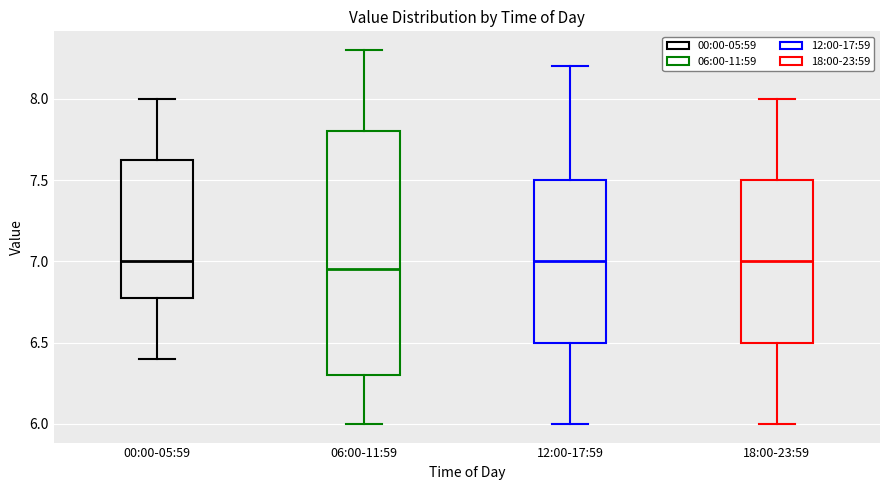

Reading left to right, transcribe this box plot: for each box, give where its median line is, the range the box spans, and where its two whiskers end, as read against the y-axis. The values are not printed on the chart, so give them approximately, as read against the axis.

00:00-05:59: median 7.00, box 6.80 to 7.65, whiskers 6.40 to 8.00
06:00-11:59: median 6.95, box 6.30 to 7.80, whiskers 6.00 to 8.30
12:00-17:59: median 7.00, box 6.50 to 7.50, whiskers 6.00 to 8.20
18:00-23:59: median 7.00, box 6.50 to 7.50, whiskers 6.00 to 8.00